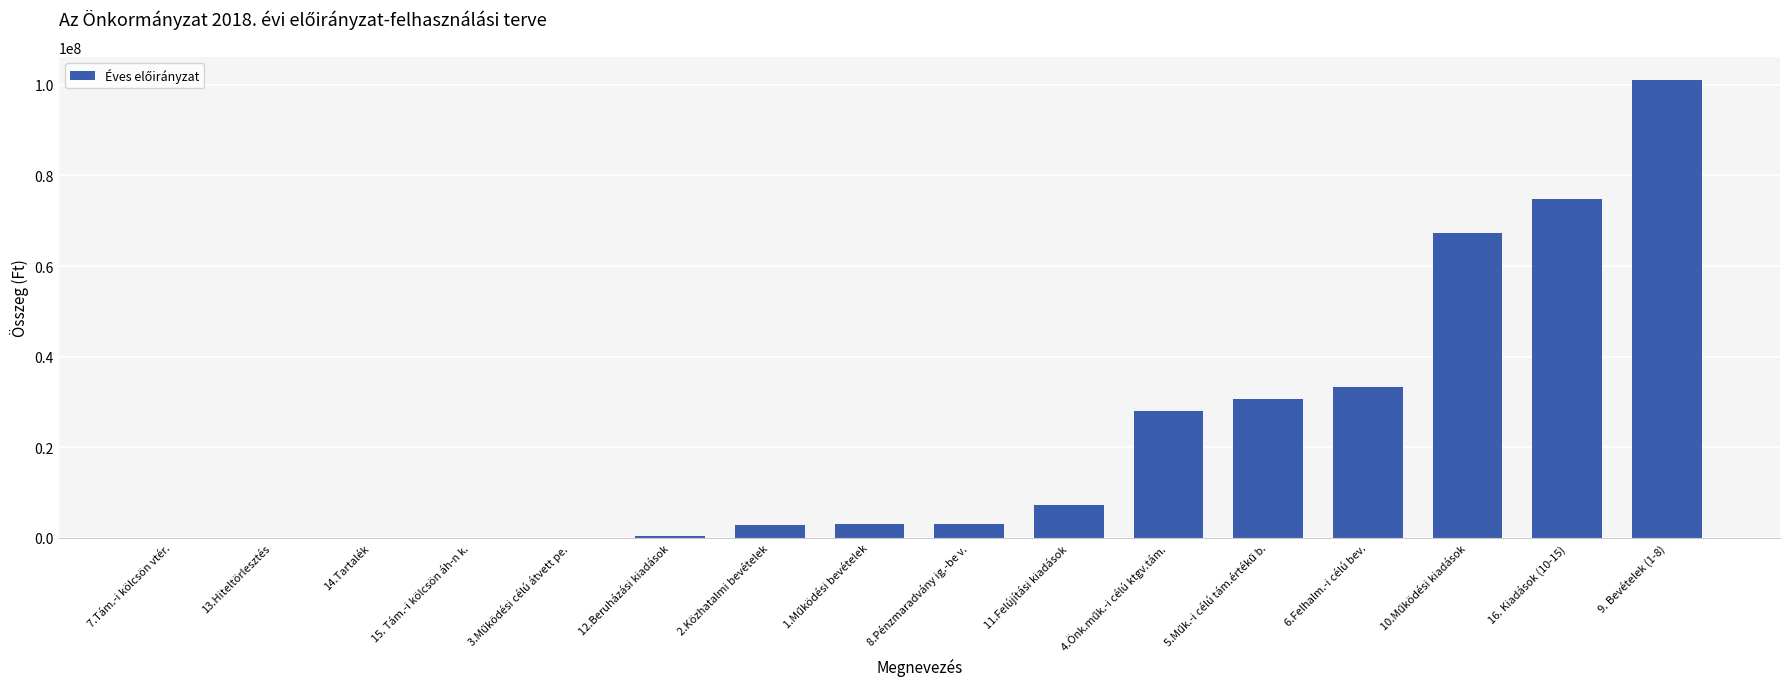

What is the greatest value displayed?

101097946